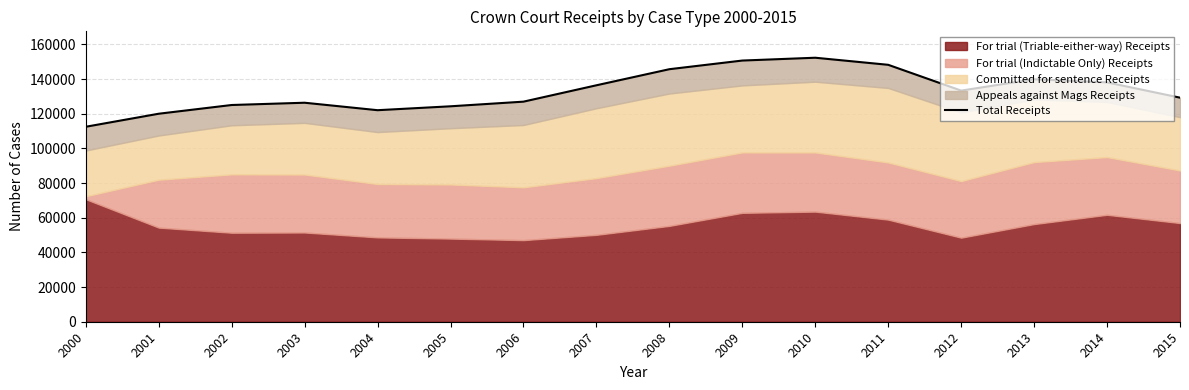

What is the value of the 2nd point from the left?

120023